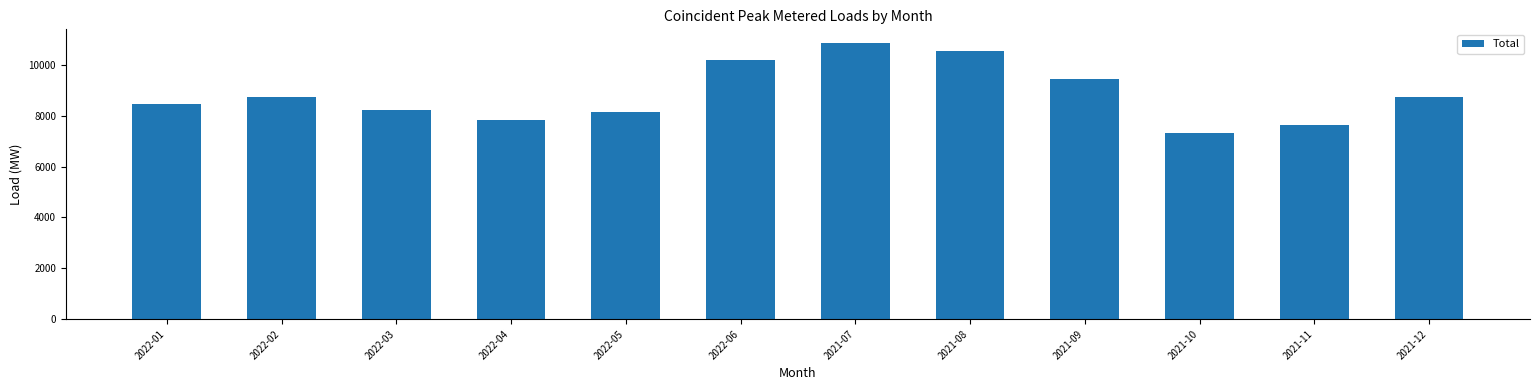

The value at 2021-12 is 2800.4. True or false?

False